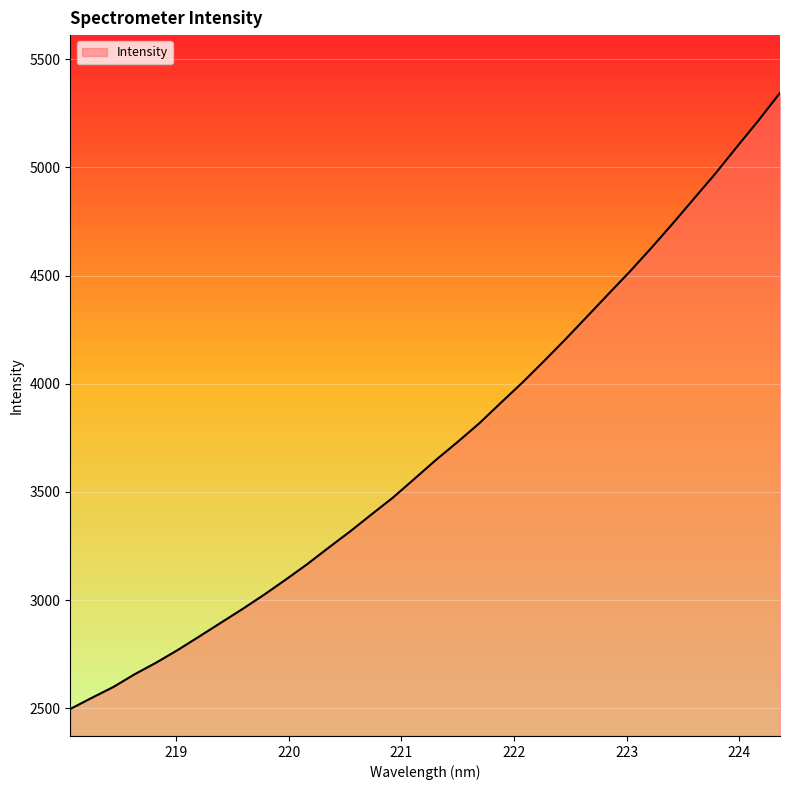

What is the smallest value displayed?

2496.7